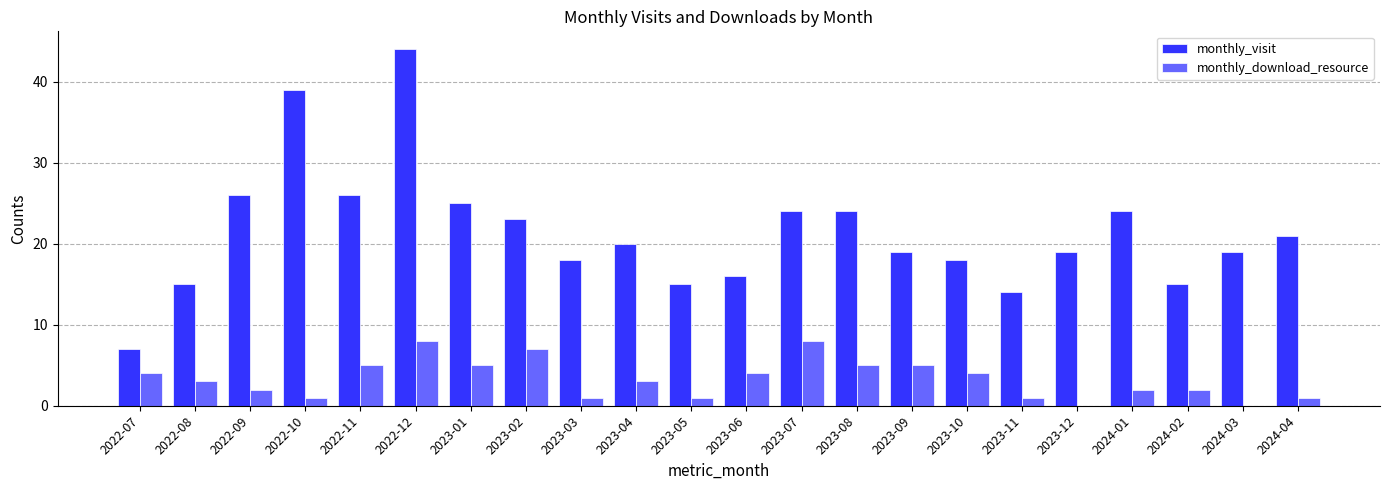

What is the total value across all series at 2023-06?

20